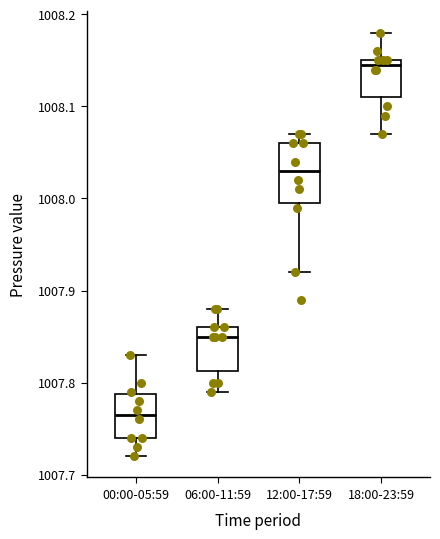

Where does the lower whisker of the box for 12:00-17:59 end on the y-axis? The values are not printed on the chart, so give them approximately, as read against the axis.

1007.92